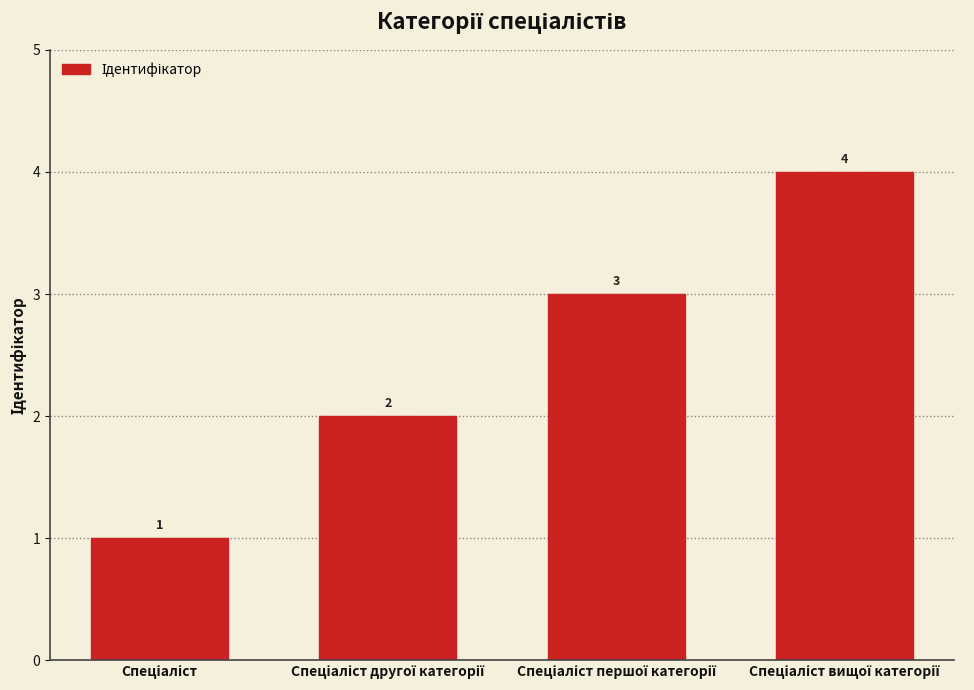

Count the values in the range 2 to 4.

3